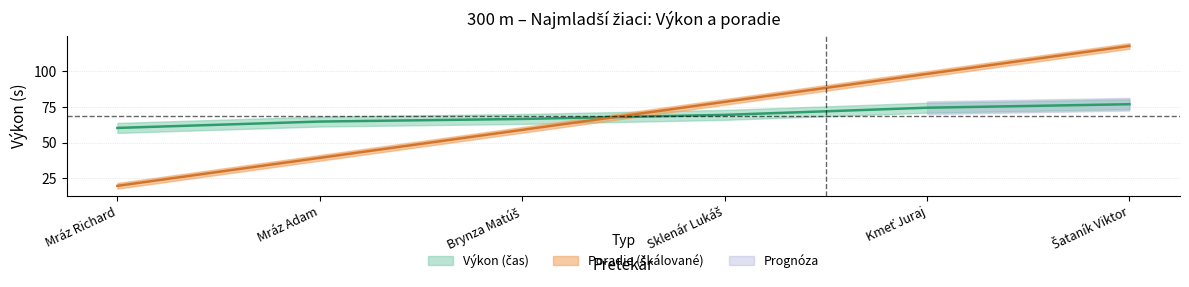

Which has a higher value, Šataník Viktor or Kmeť Juraj?

Šataník Viktor